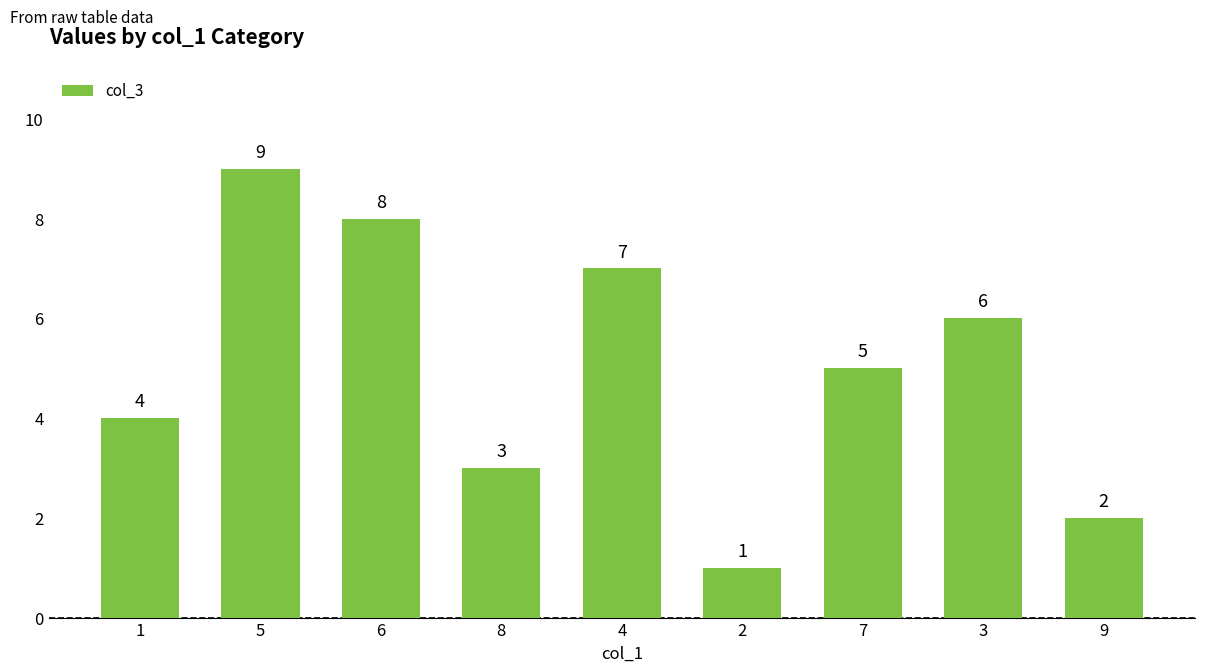

What is the difference between the values at 3 and 1?

2